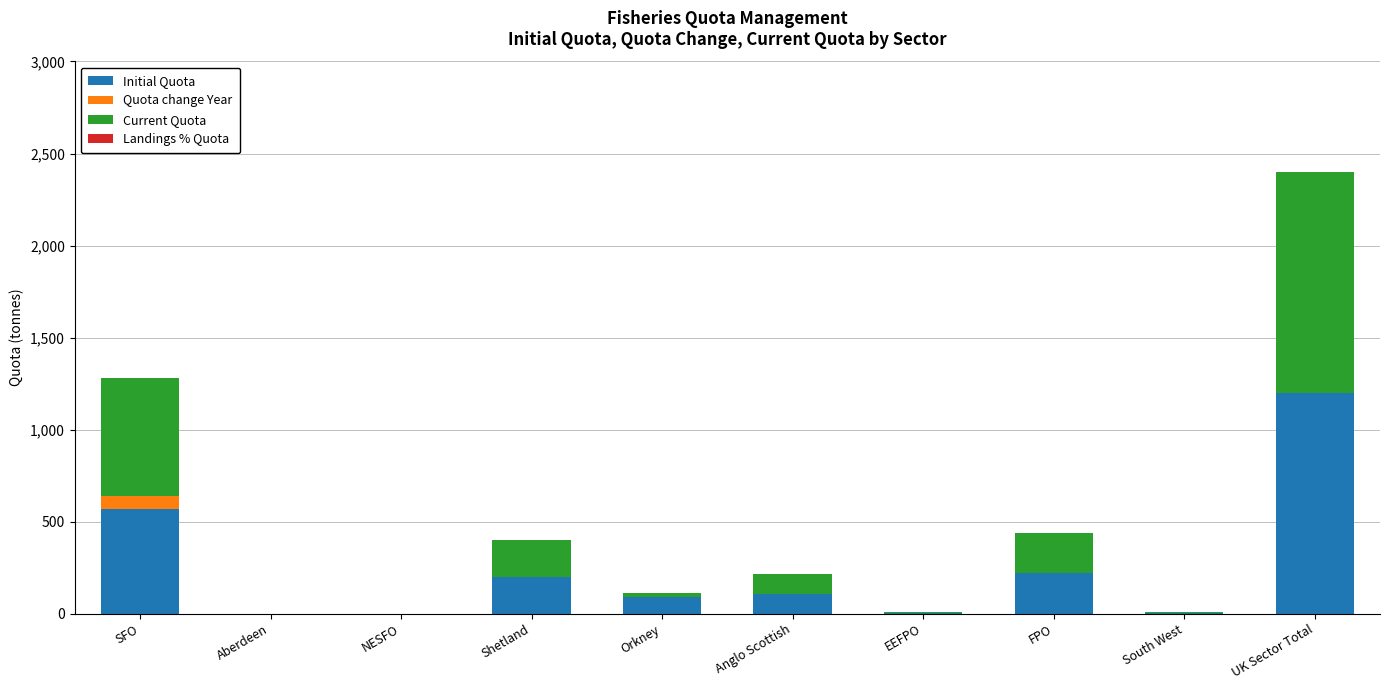

Is it true that Initial Quota equals 0.0 at NESFO?

True